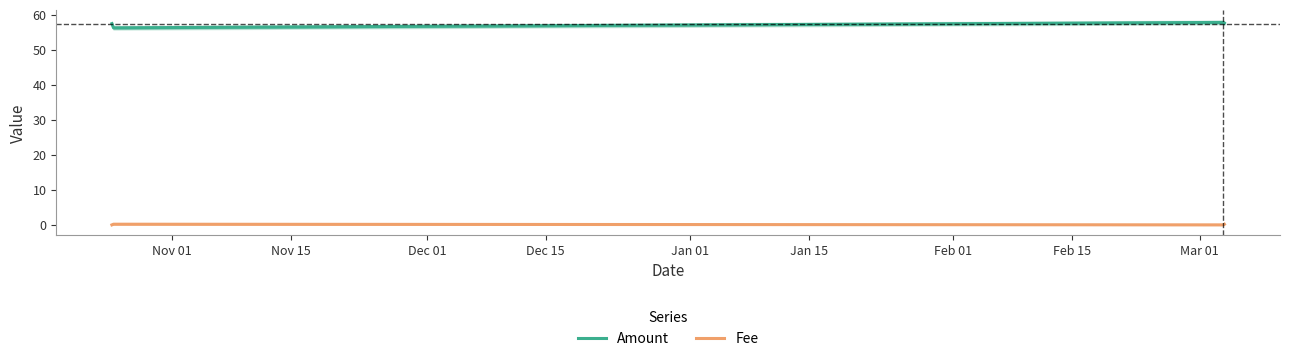

What is the sum of all Amount values?

229.3